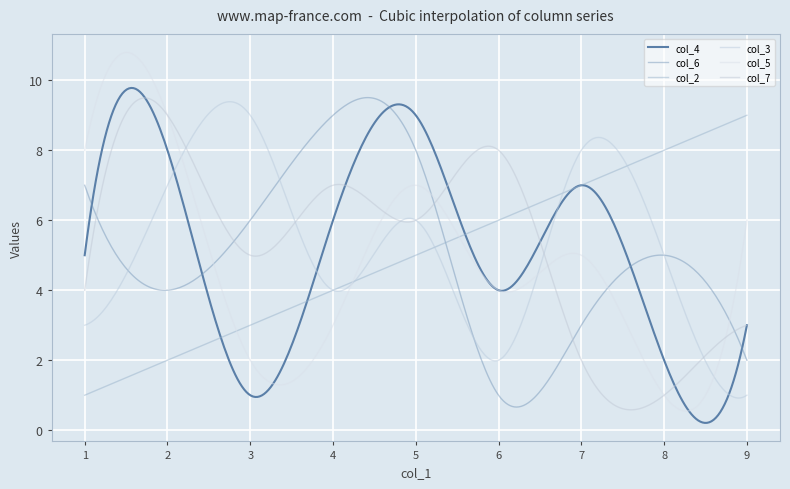

What are all the series names shown in the legend?

col_4, col_6, col_2, col_3, col_5, col_7